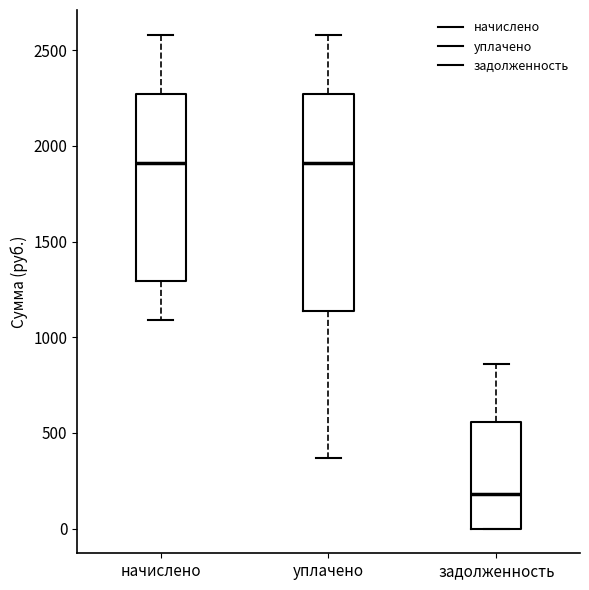

Where is the upper edge of the box for уплачено on the y-axis? The values are not printed on the chart, so give them approximately, as read against the axis.

2250